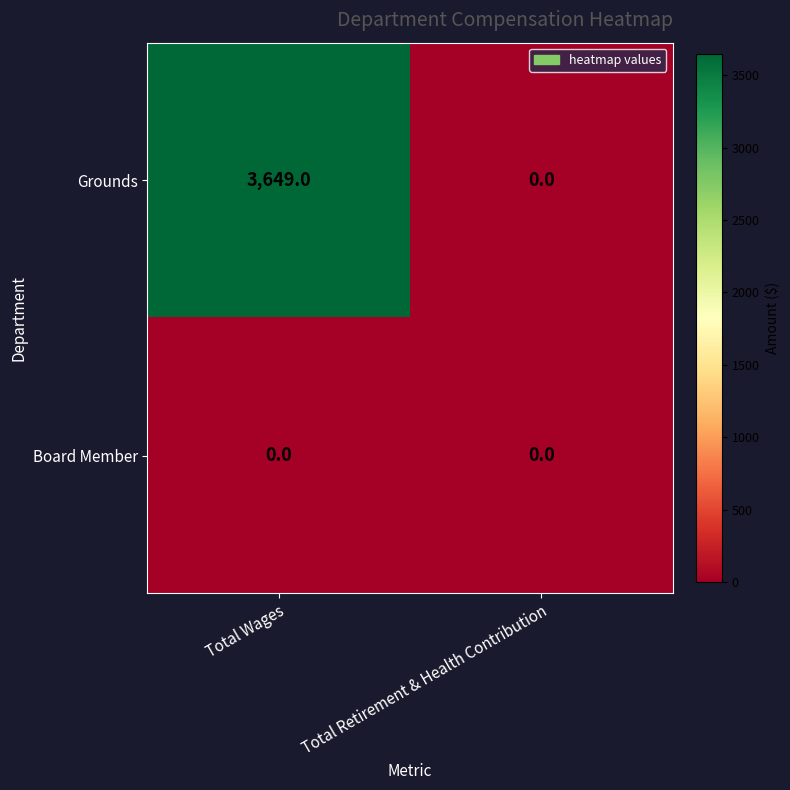

At which category is the sum across all series the highest?

Total Wages